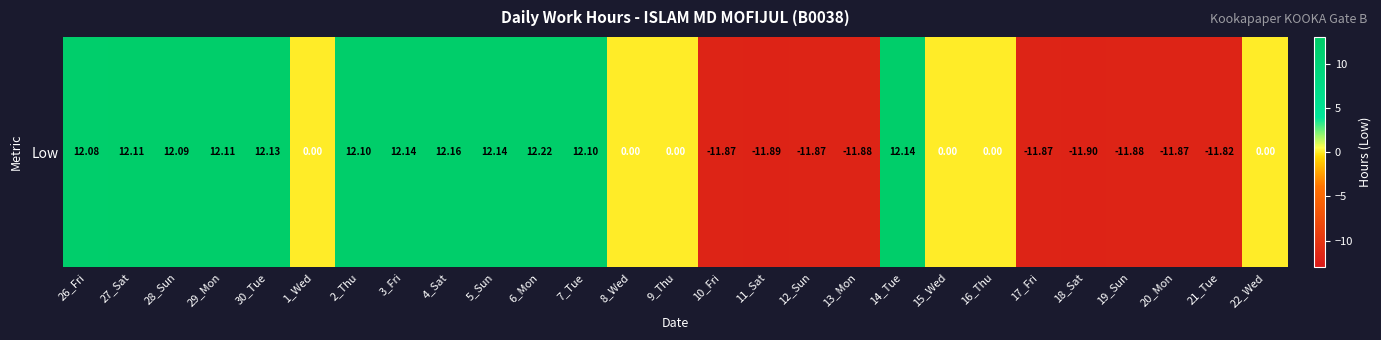

Reading left to right, list all the values displayed in this chart.

26_Fri=12.1	27_Sat=12.1	28_Sun=12.1	29_Mon=12.1	30_Tue=12.1	1_Wed=0.0	2_Thu=12.1	3_Fri=12.1	4_Sat=12.2	5_Sun=12.1	6_Mon=12.2	7_Tue=12.1	8_Wed=0.0	9_Thu=0.0	10_Fri=-11.9	11_Sat=-11.9	12_Sun=-11.9	13_Mon=-11.9	14_Tue=12.1	15_Wed=0.0	16_Thu=0.0	17_Fri=-11.9	18_Sat=-11.9	19_Sun=-11.9	20_Mon=-11.9	21_Tue=-11.8	22_Wed=0.0